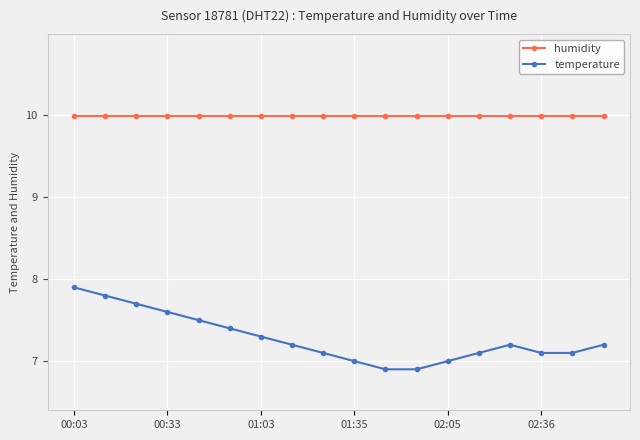

What is the difference between the maximum and minimum values in the temperature series?

1.0